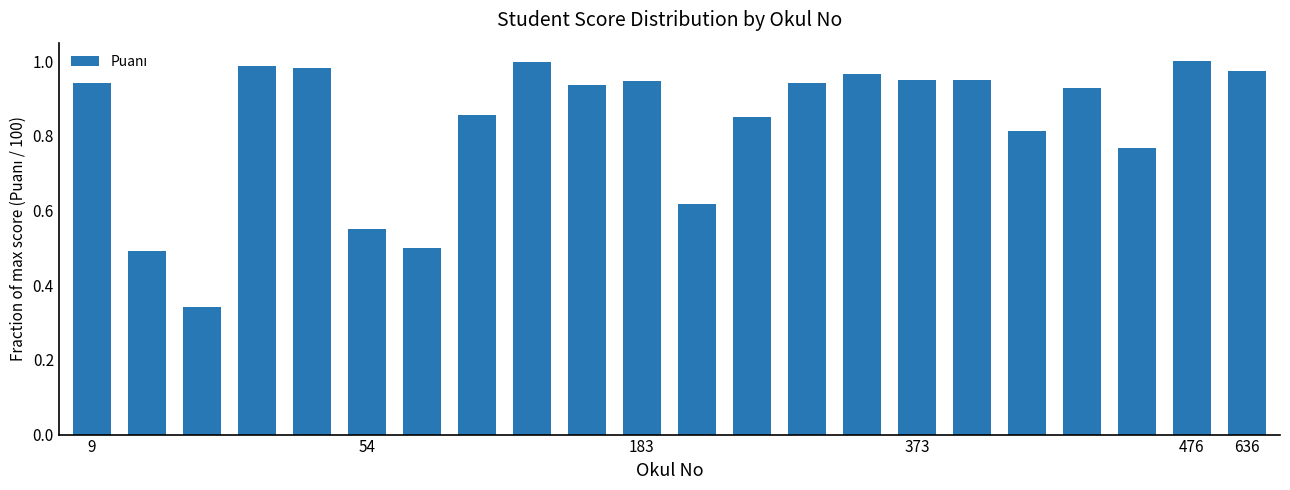

What is the difference between the second highest and minimum values?

0.7